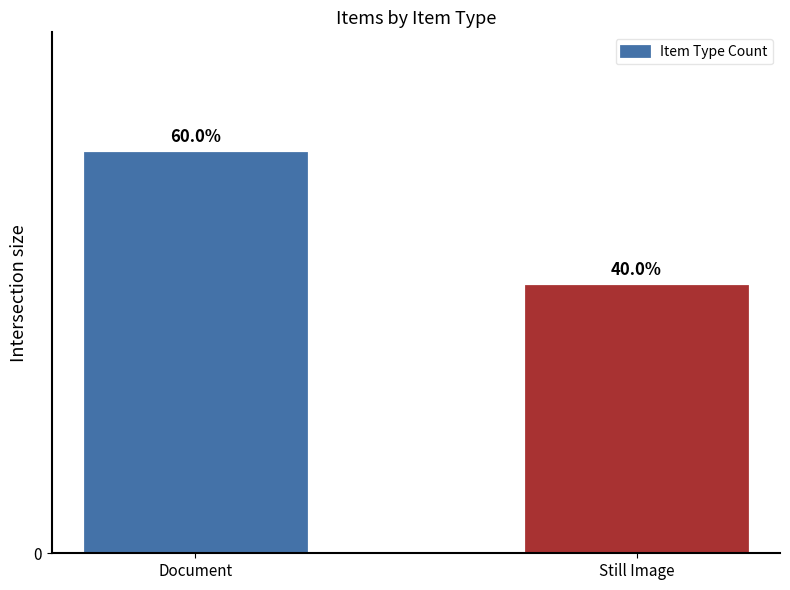

Reading right to left, list all the values displayed in this chart.

4	6